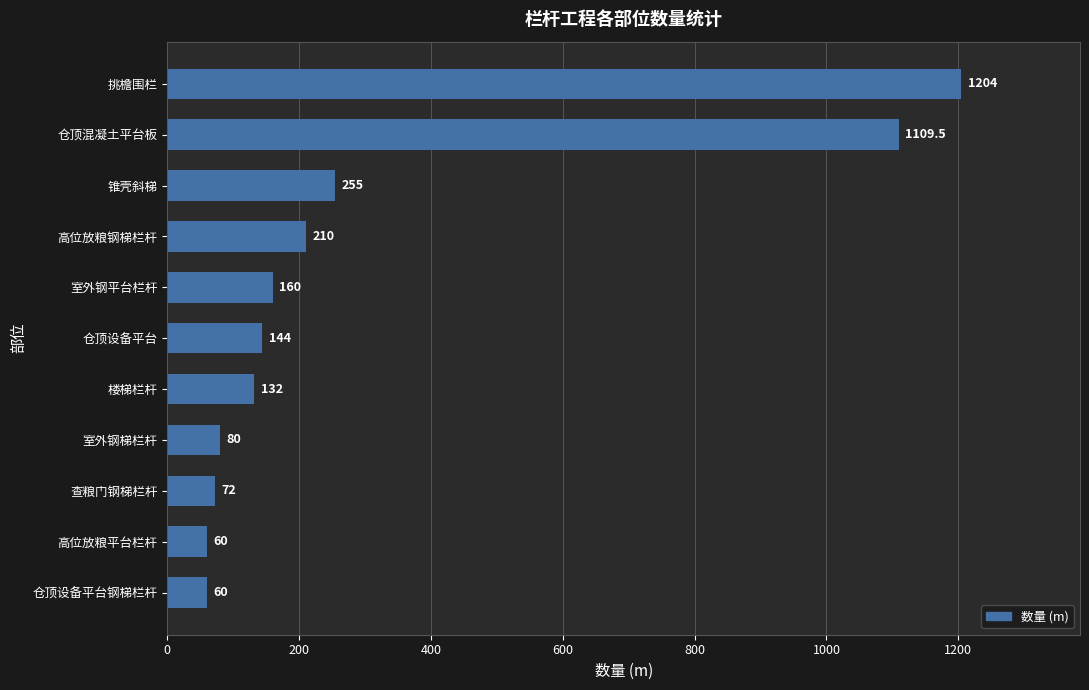

What is the maximum value shown in the chart?

1204.0